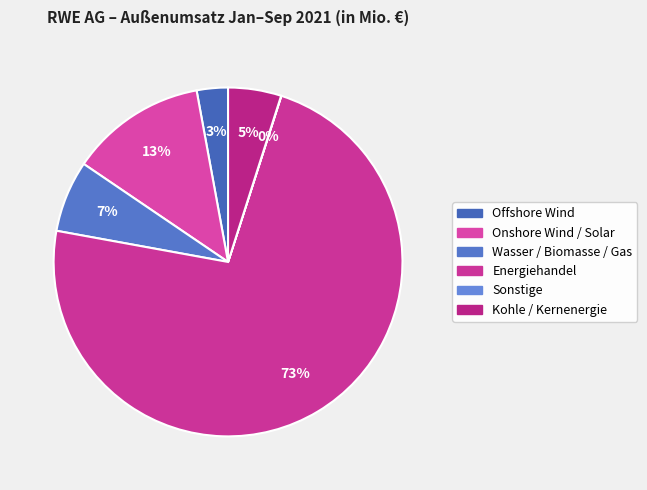

To the nearest percent, what percentage of the pie is Wasser / Biomasse / Gas?

7%